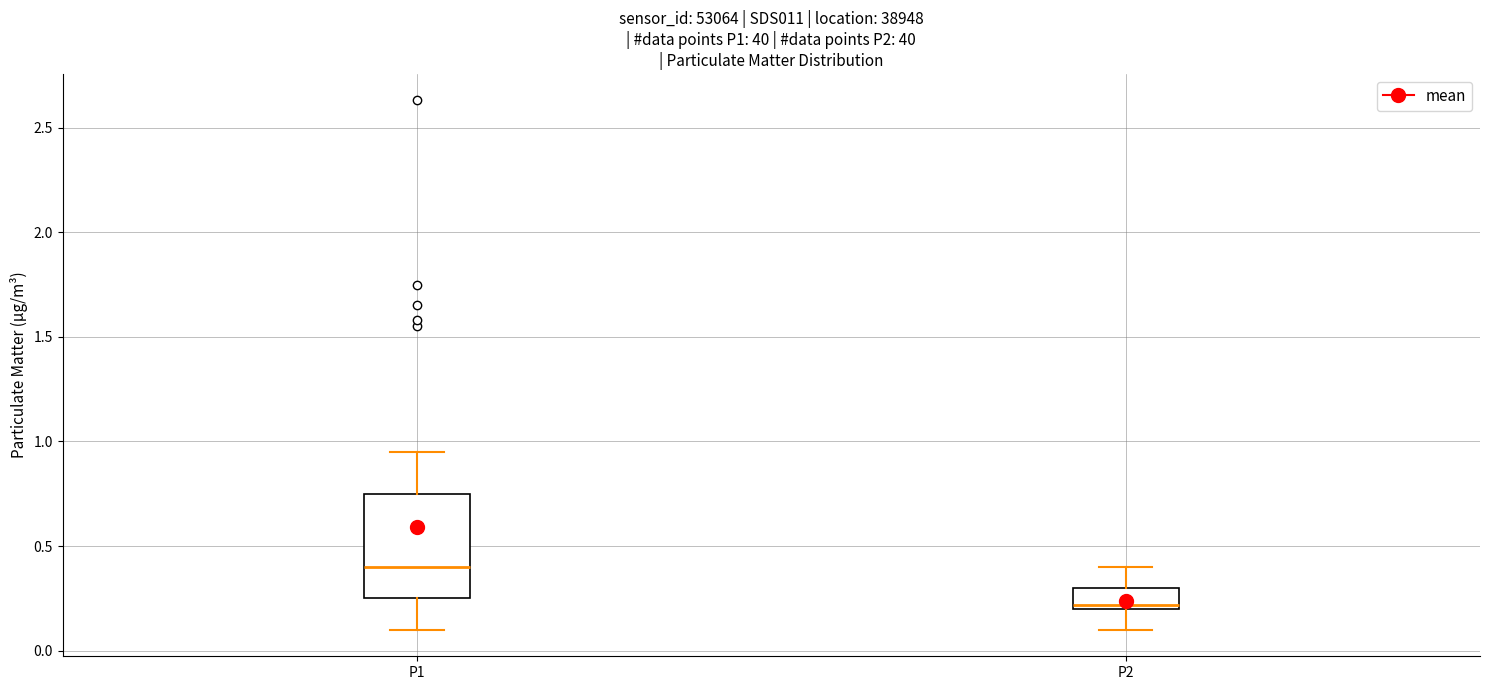

Which box is the tallest, from its lower edge to its upper edge?

P1